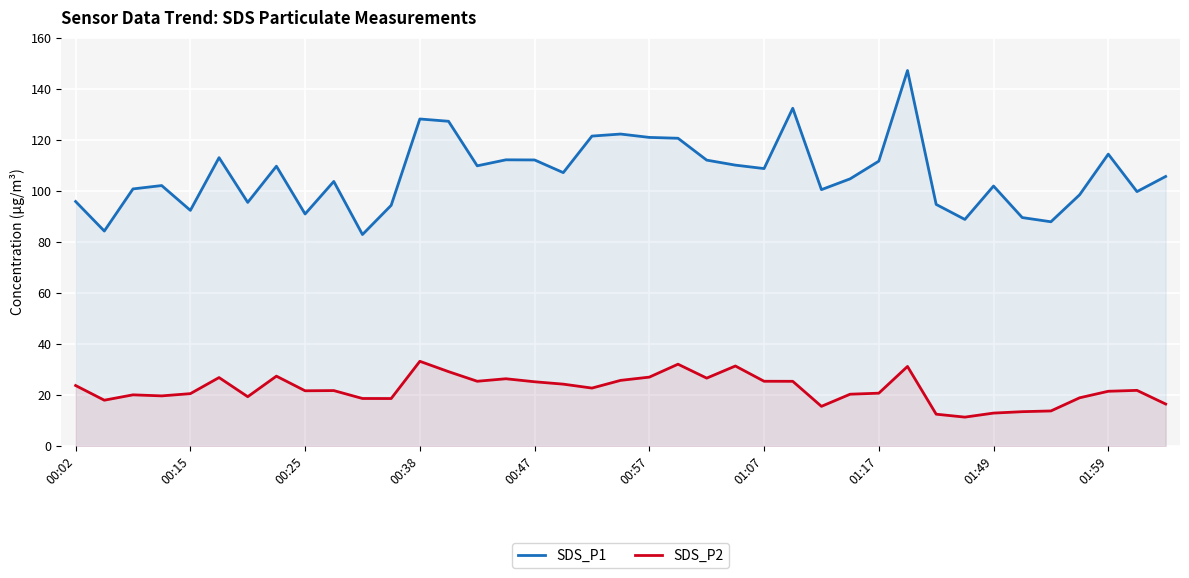

True or false: SDS_P2 and SDS_P1 cross at least once.

False